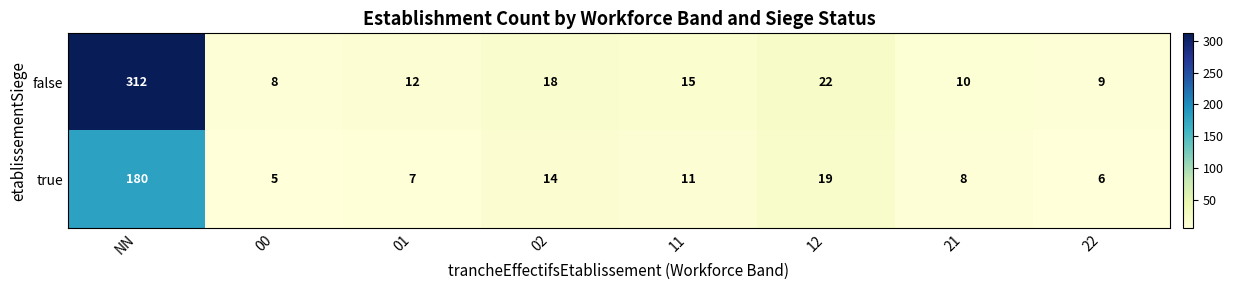

Is the value of false at NN greater than the value of true at 21?

Yes